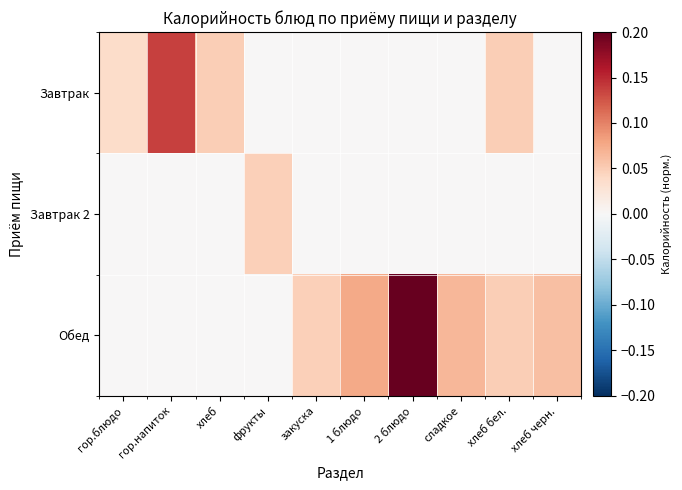

Reading left to right, extract all data points from this chart.

Завтрак: гор.блюдо=0.0	гор.напиток=0.1	хлеб=0.0	фрукты=0.0	закуска=0.0	1 блюдо=0.0	2 блюдо=0.0	сладкое=0.0	хлеб бел.=0.0	хлеб черн.=0.0
Завтрак 2: гор.блюдо=0.0	гор.напиток=0.0	хлеб=0.0	фрукты=0.0	закуска=0.0	1 блюдо=0.0	2 блюдо=0.0	сладкое=0.0	хлеб бел.=0.0	хлеб черн.=0.0
Обед: гор.блюдо=0.0	гор.напиток=0.0	хлеб=0.0	фрукты=0.0	закуска=0.0	1 блюдо=0.1	2 блюдо=0.2	сладкое=0.1	хлеб бел.=0.0	хлеб черн.=0.1